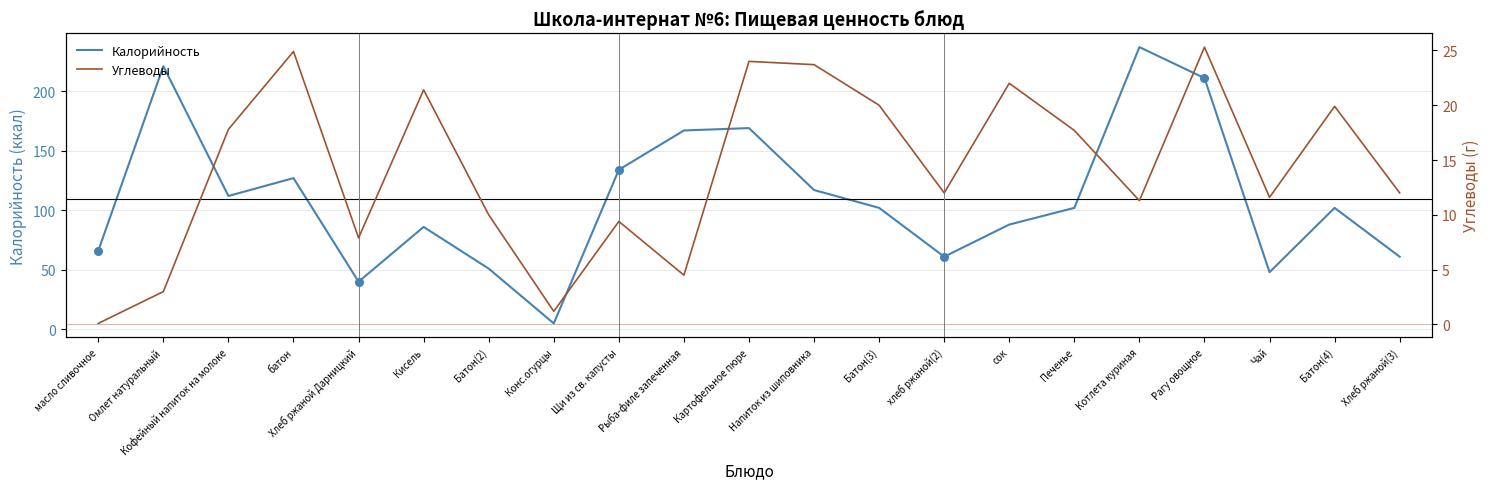

What are all the series names shown in the legend?

Калорийность, Углеводы